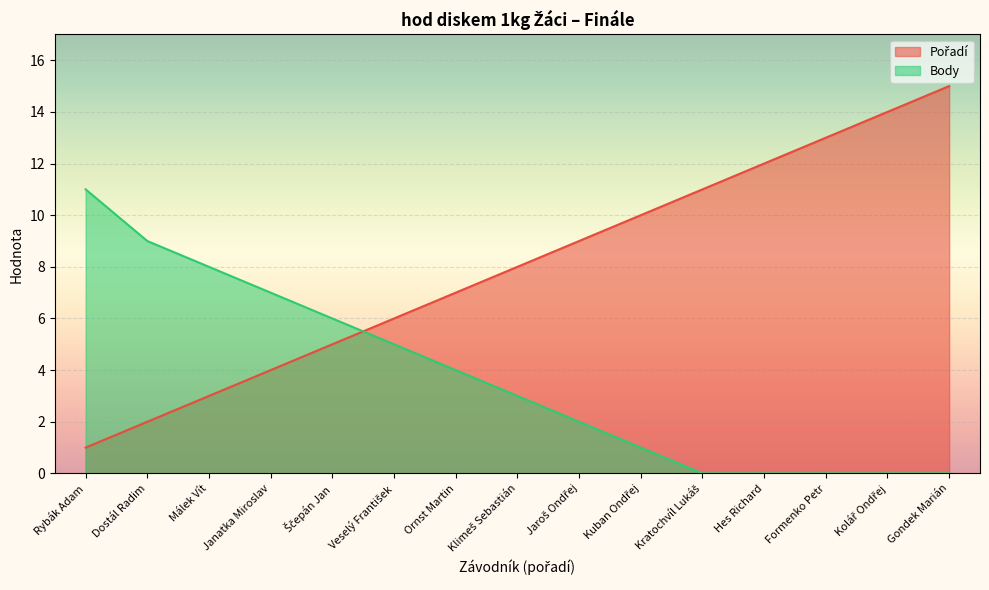

How many data points in Pořadí are less than 8?

7